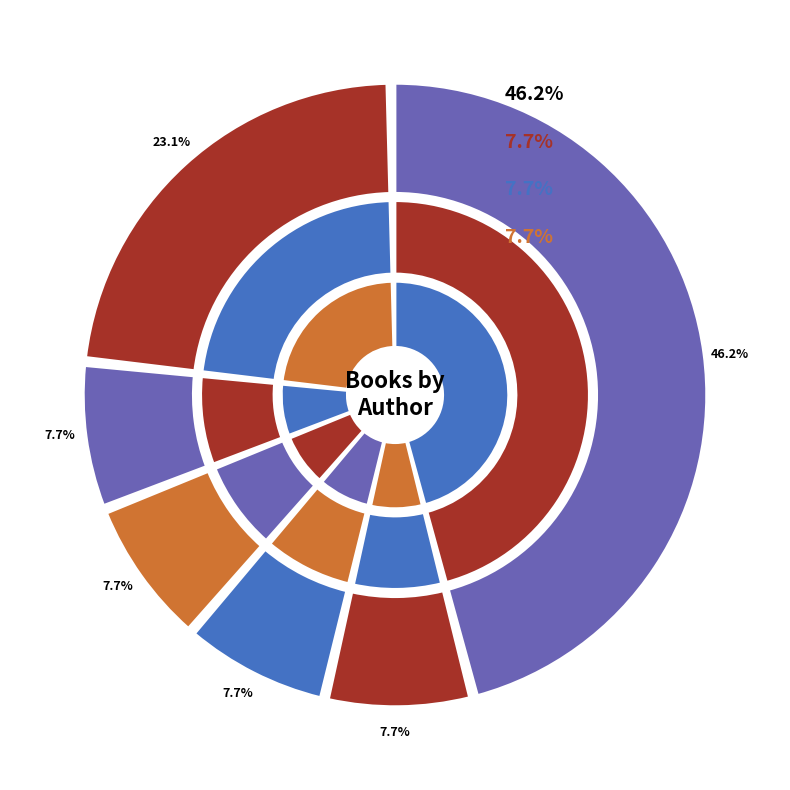

Rank the categories by value from highest to lowest.

Karen Kingsbury, Other, Sophie Strand, Noah Milligan, John Heubusch, Dan Millman